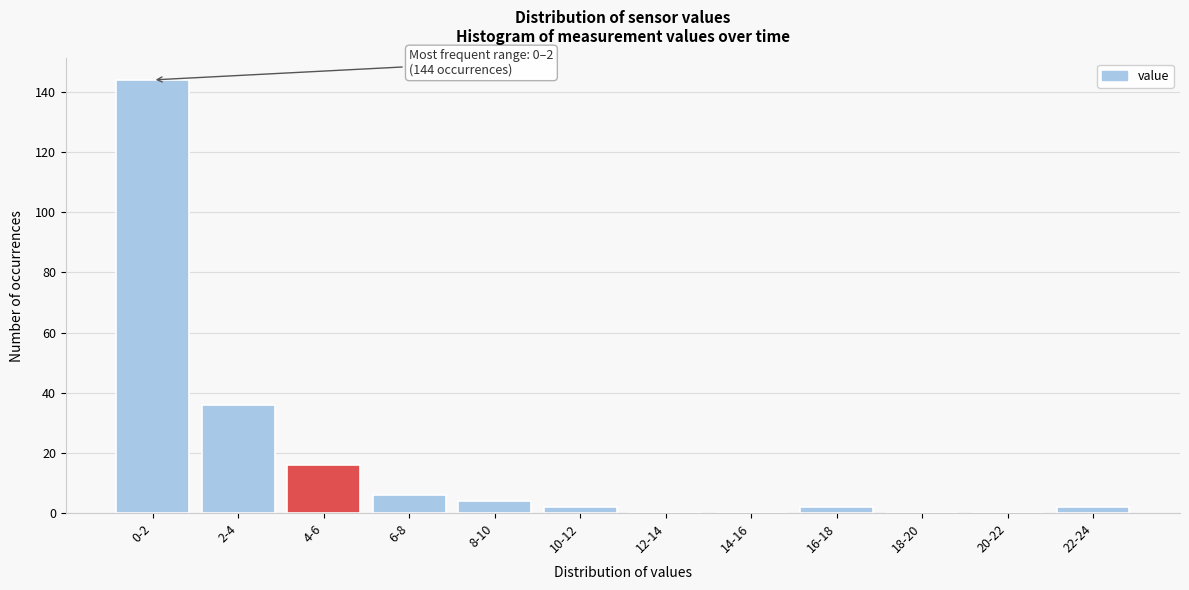

Reading left to right, transcribe all the data shown in this chart.

0-2=144	2-4=36	4-6=16	6-8=6	8-10=4	10-12=2	12-14=0	14-16=0	16-18=2	18-20=0	20-22=0	22-24=2